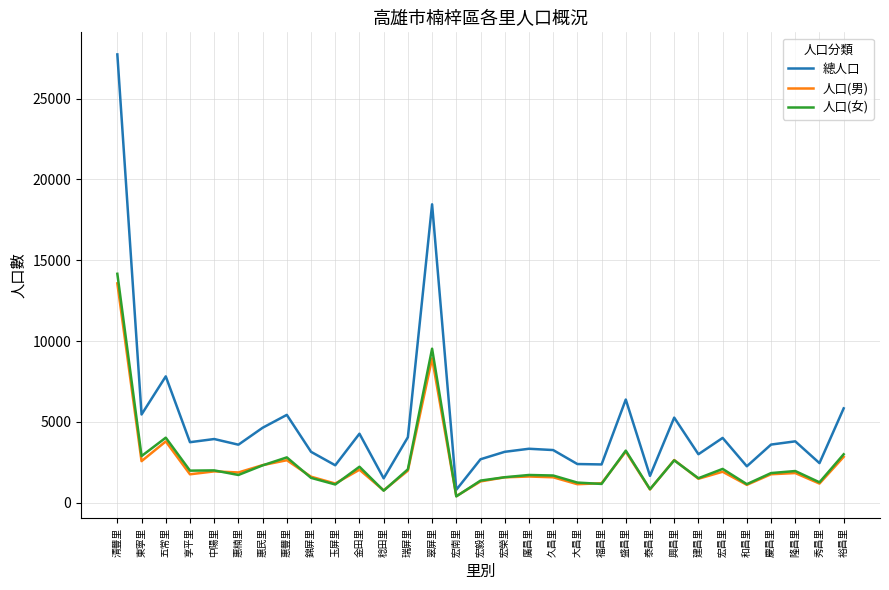

Which category has the lowest value in the 人口(女) series?

宏南里